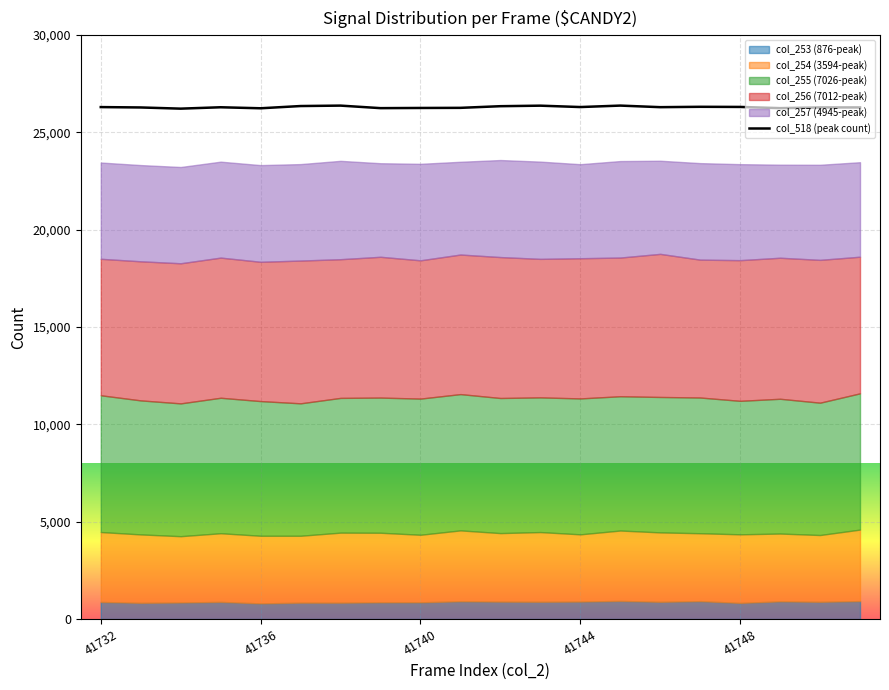

What is the average value?

26300